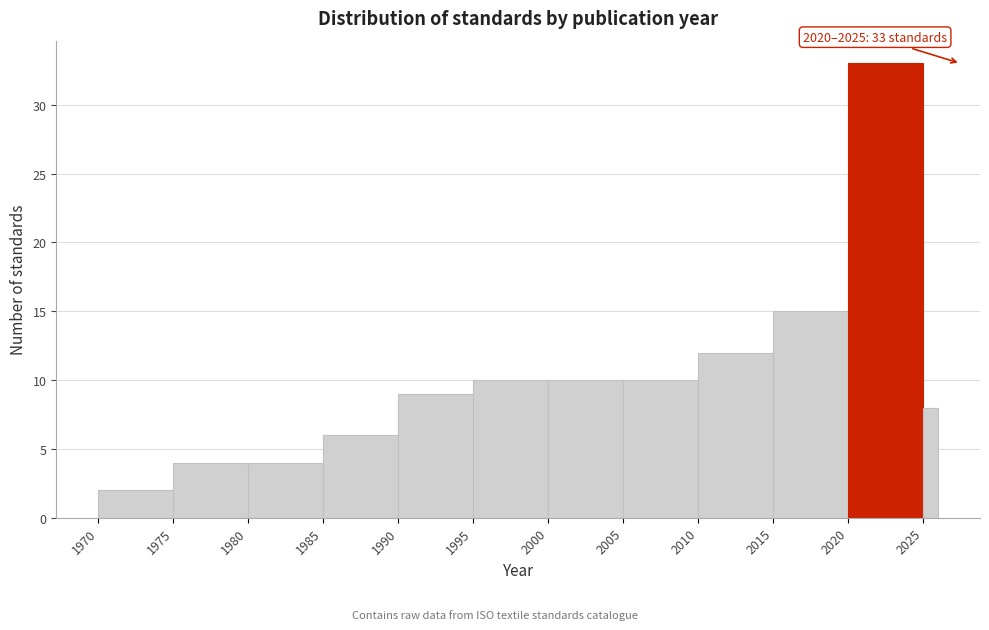

Around what value on the x-axis is the tallest bar? Give the approximate position of its centre, as read against the axis.

2022.5